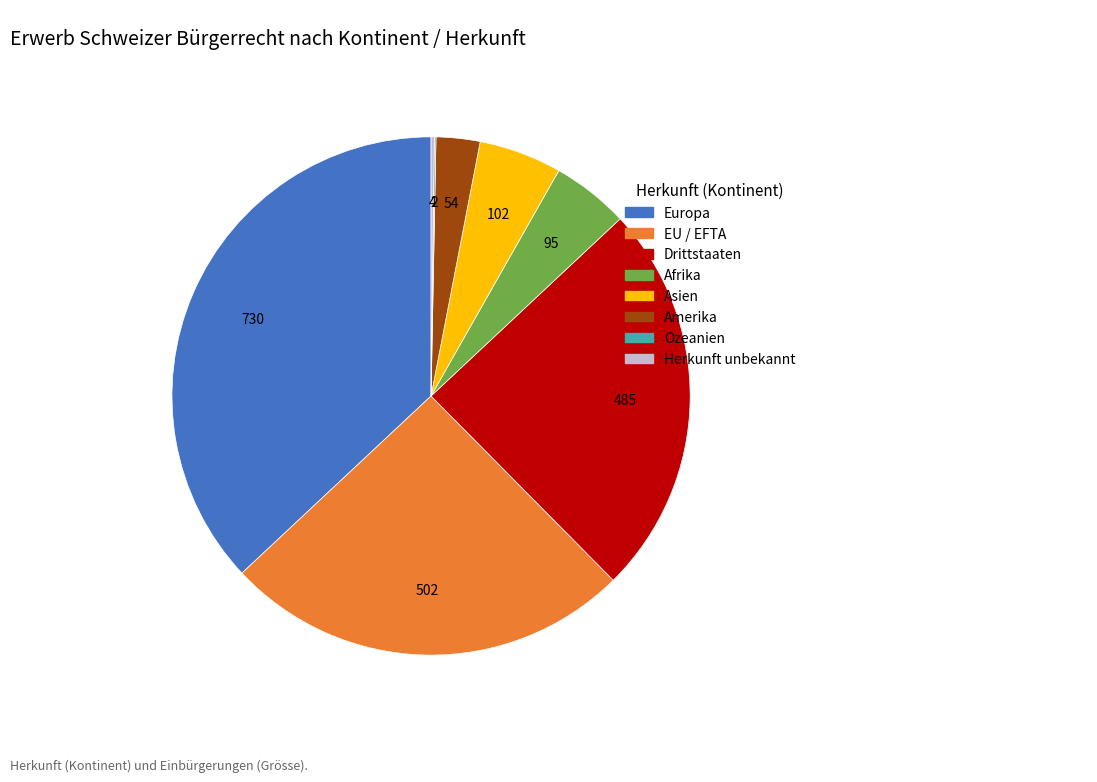

Is it true that Drittstaaten is 25% of the pie?

True